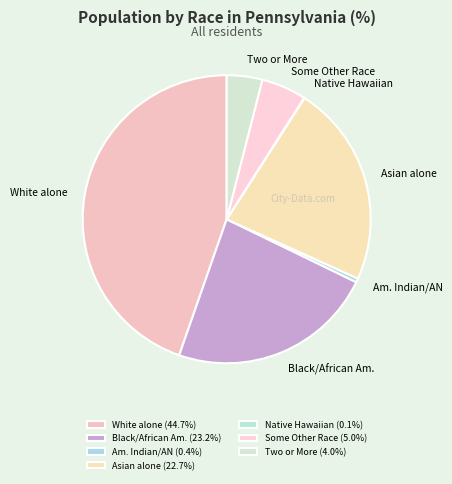

Combined, do Am. Indian/AN and Black/African Am. account for over 50%?

No